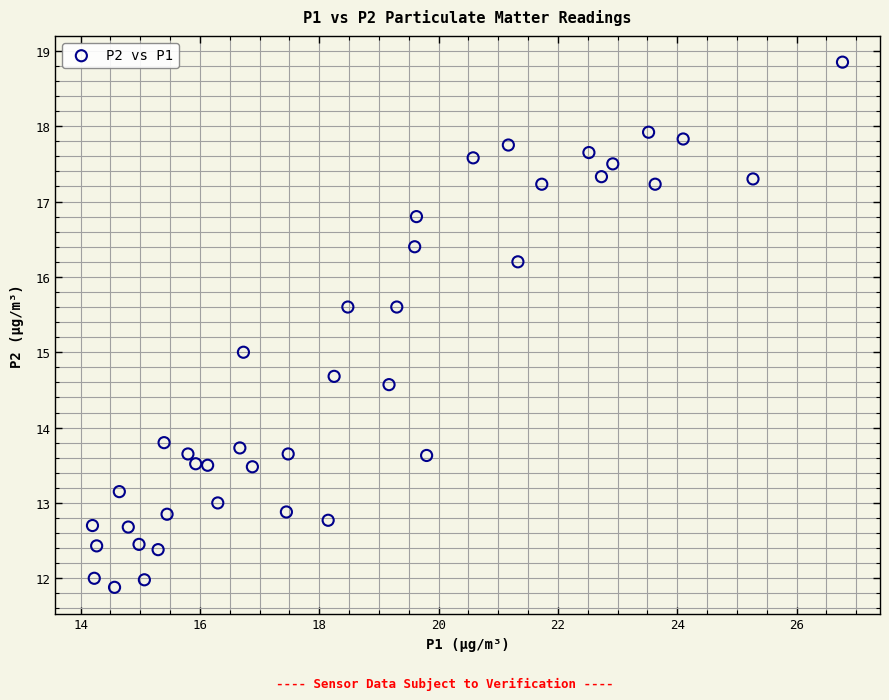

What is the range of Y values (max minus min)?

7.0